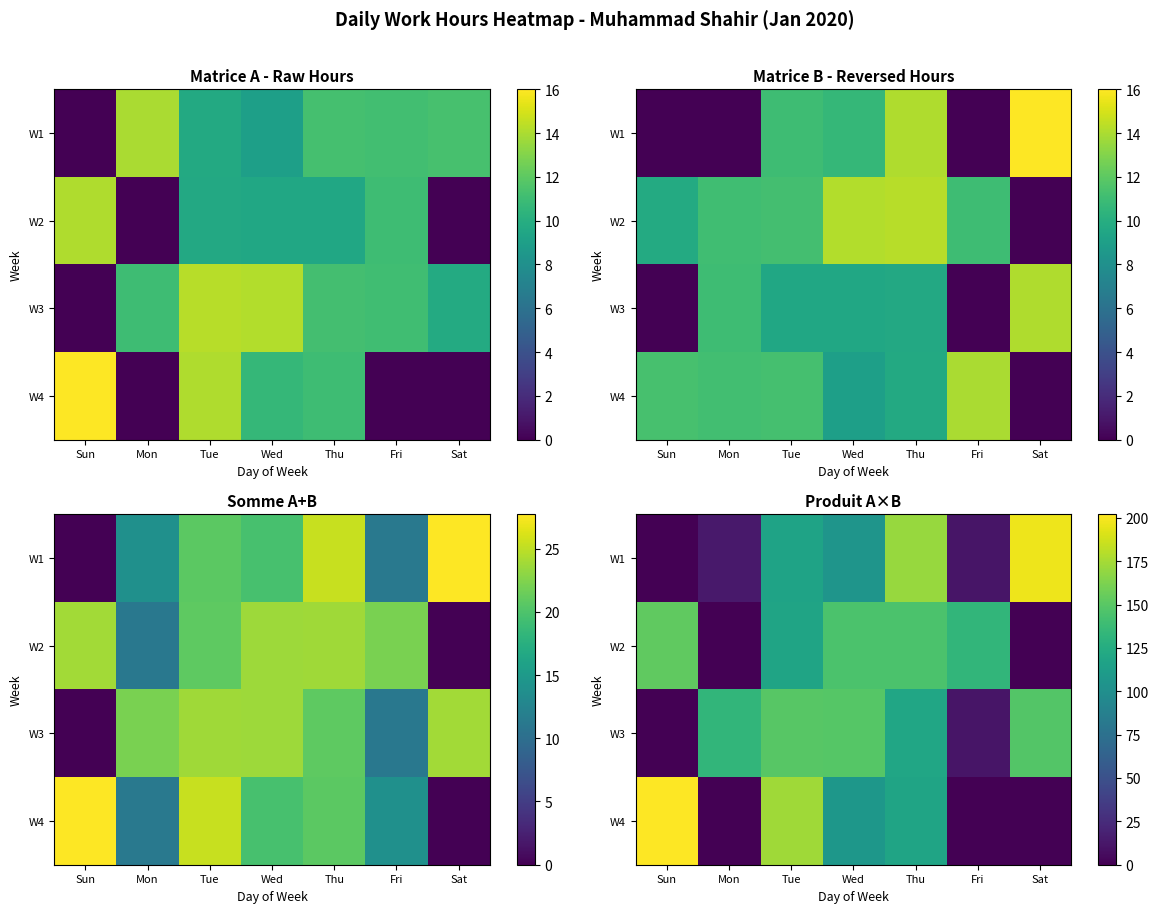

At which label does W2 reach its peak?

Sun